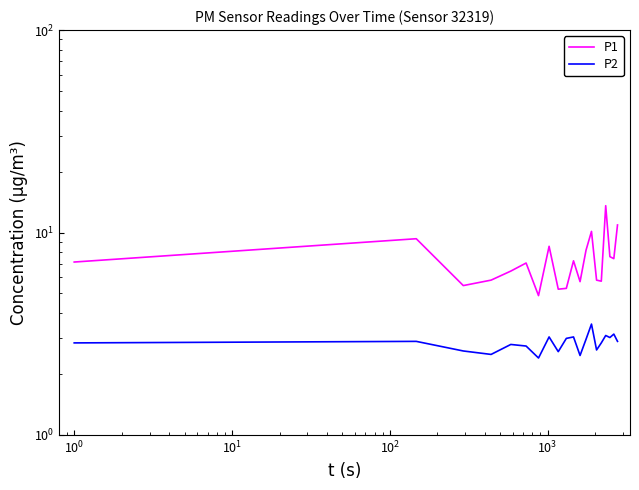

In P1, how many points are lower than both neighbors (excluding endpoints)?

6